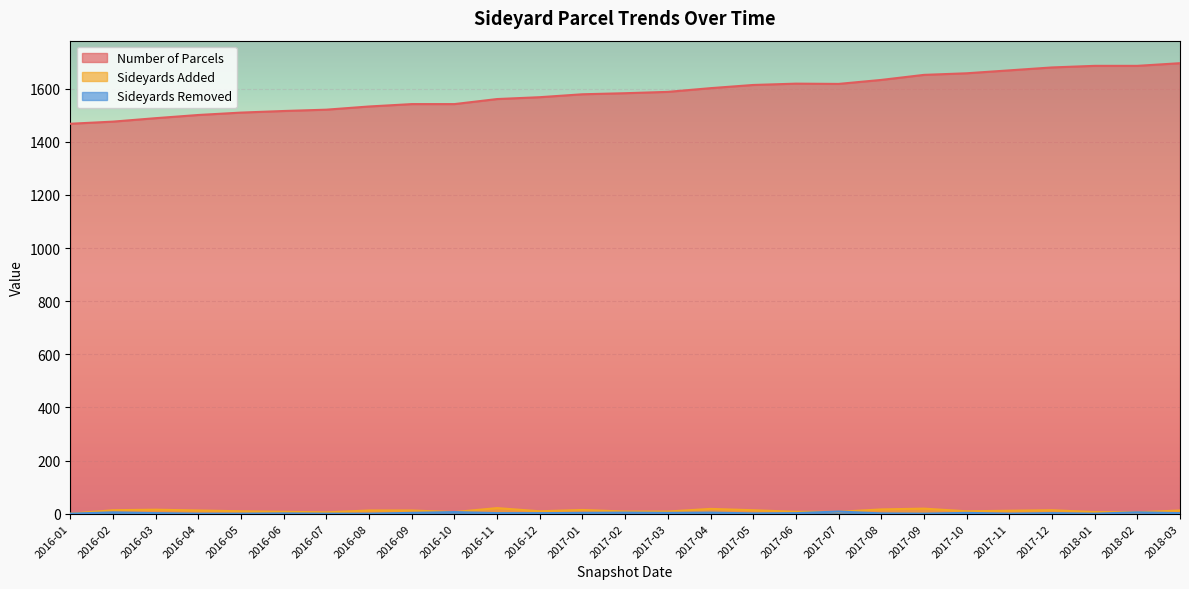

How many data points in Sideyards Added are less than 11?

13